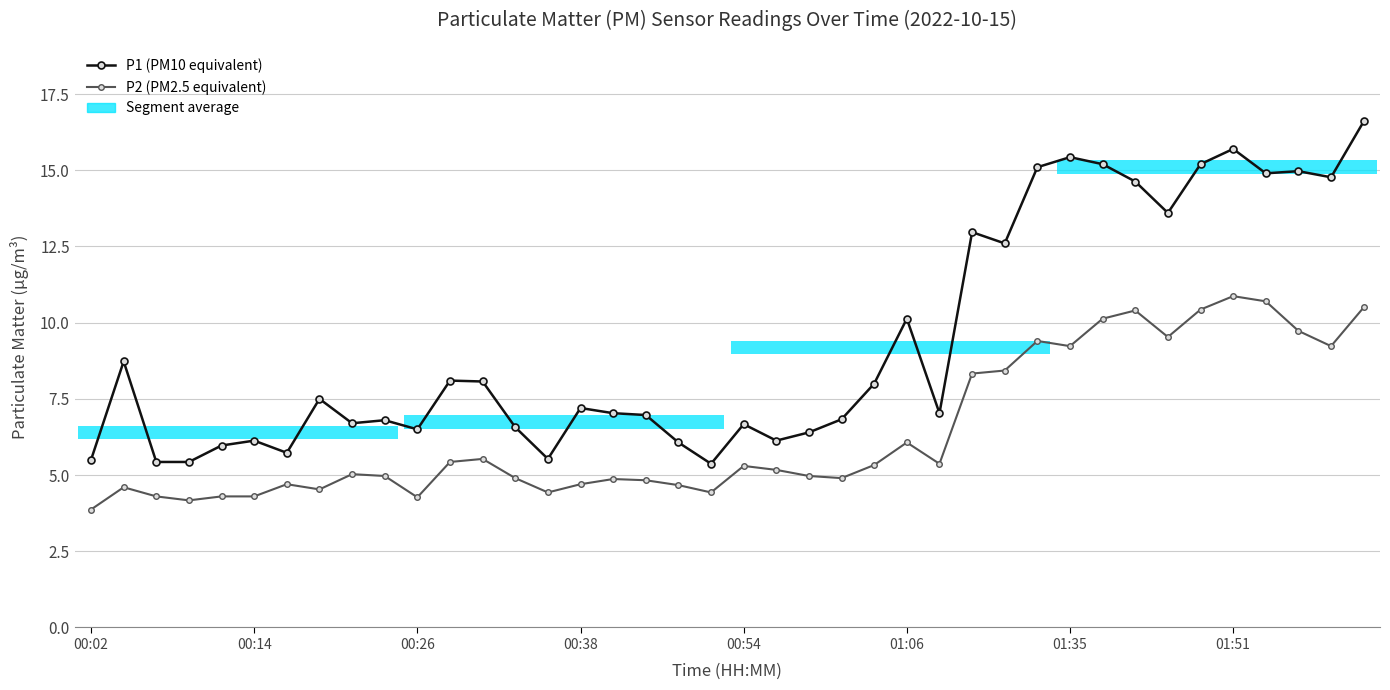

How many categories are shown in the chart?

40